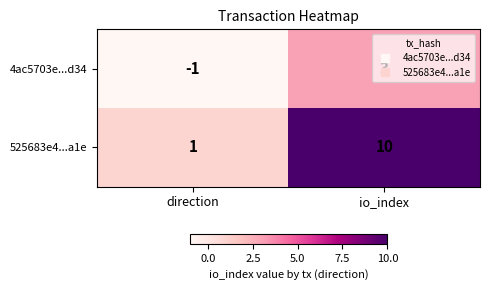

What is the greatest value displayed?

10